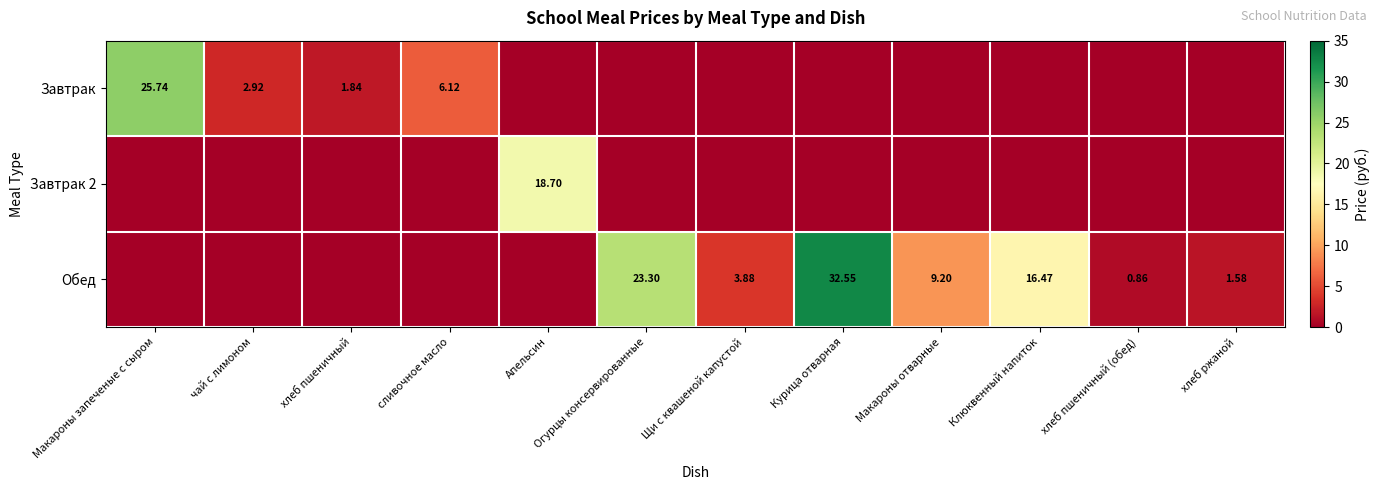

What is the difference between the maximum and minimum values in the Обед series?

32.5